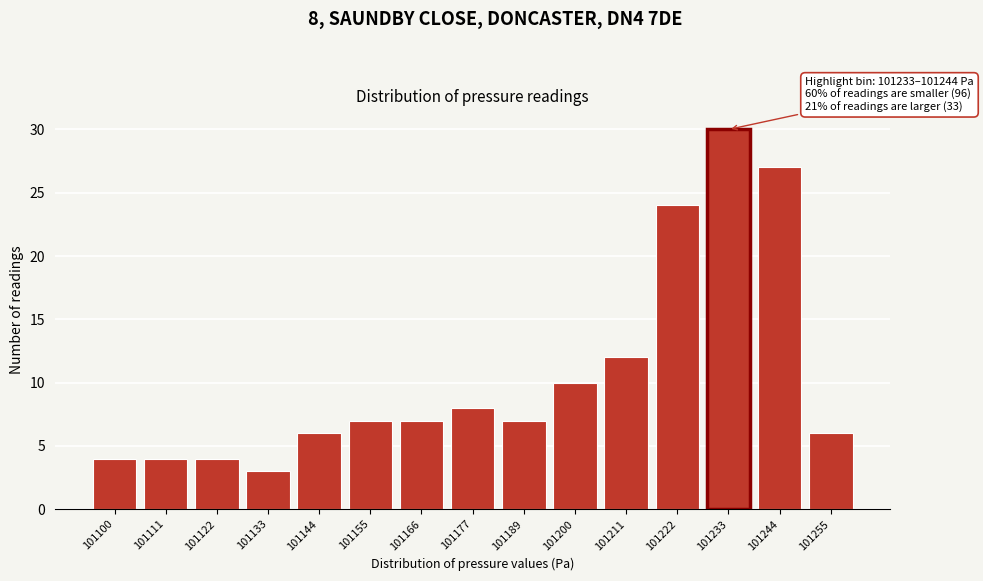

Reading left to right, transcribe all the data shown in this chart.

4	4	4	3	6	7	7	8	7	10	12	24	30	27	6